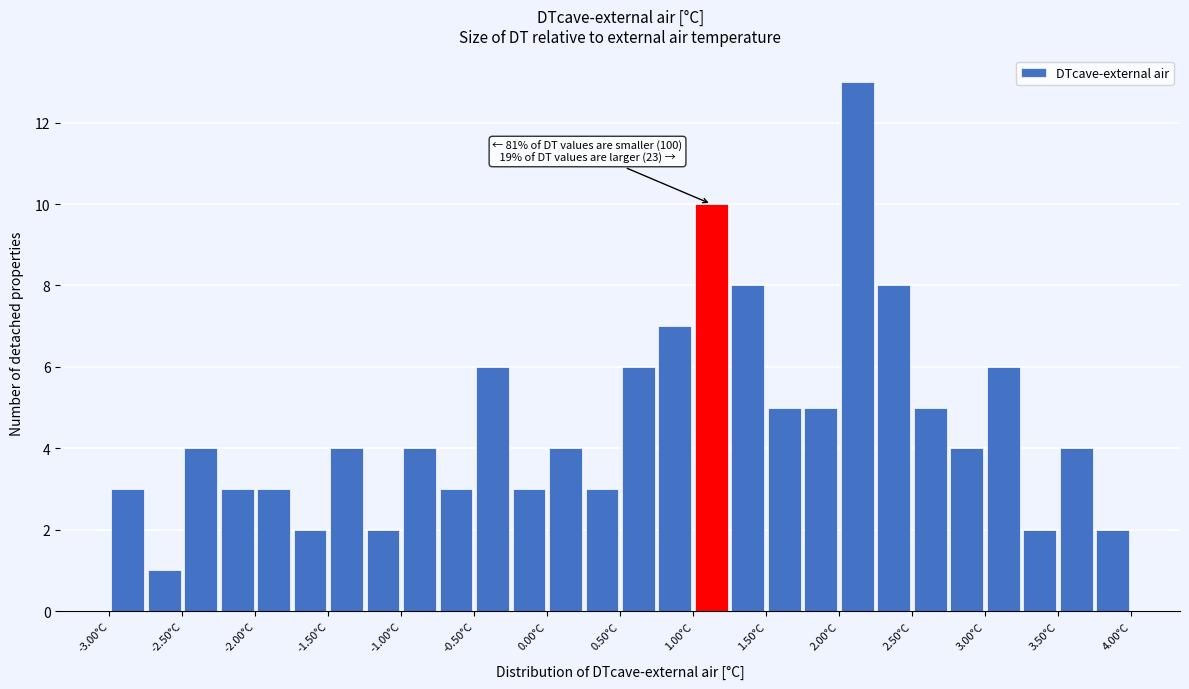

Over which range of the x-axis is the bar tallest?

2.00 to 2.25